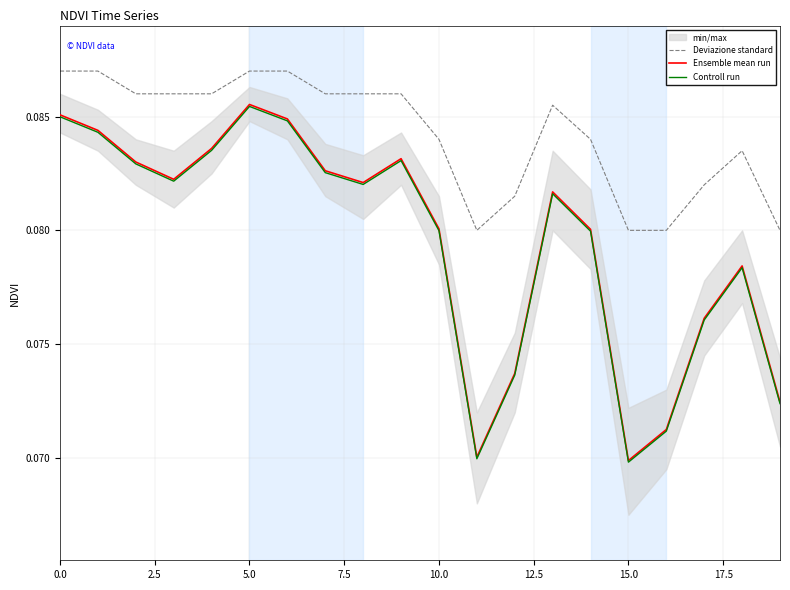

Reading right to left, list all the values displayed in this chart.

Deviazione standard: 0.1	0.1	0.1	0.1	0.1	0.1	0.1	0.1	0.1	0.1	0.1	0.1	0.1	0.1	0.1	0.1	0.1	0.1	0.1	0.1
Ensemble mean run: 0.1	0.1	0.1	0.1	0.1	0.1	0.1	0.1	0.1	0.1	0.1	0.1	0.1	0.1	0.1	0.1	0.1	0.1	0.1	0.1
Controll run: 0.1	0.1	0.1	0.1	0.1	0.1	0.1	0.1	0.1	0.1	0.1	0.1	0.1	0.1	0.1	0.1	0.1	0.1	0.1	0.1